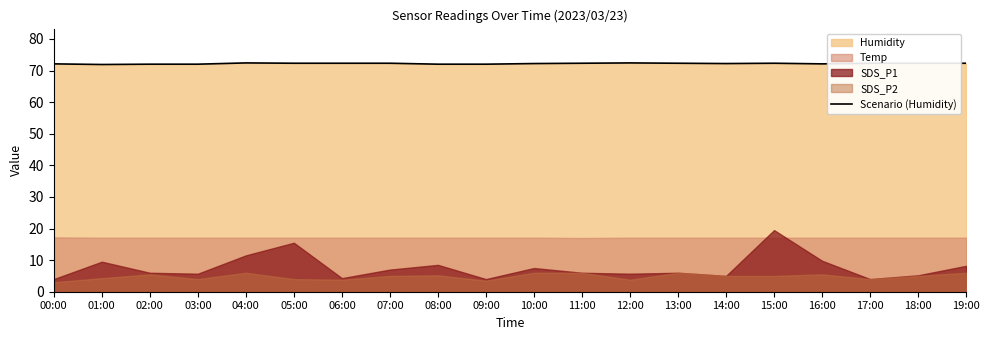

Is it true that the value at 11:00 is 72.3?

True